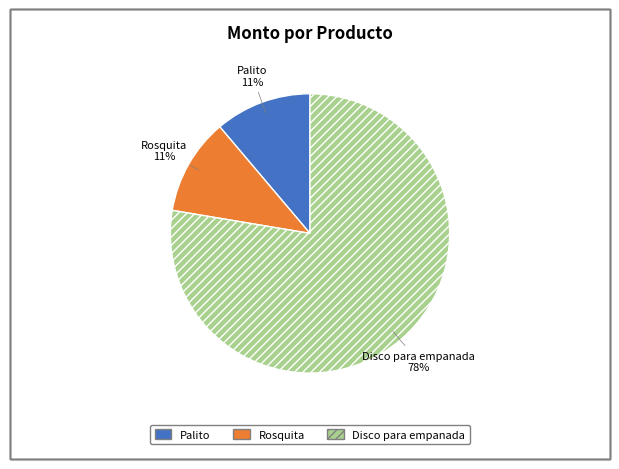

Count the number of slices in the pie.

3